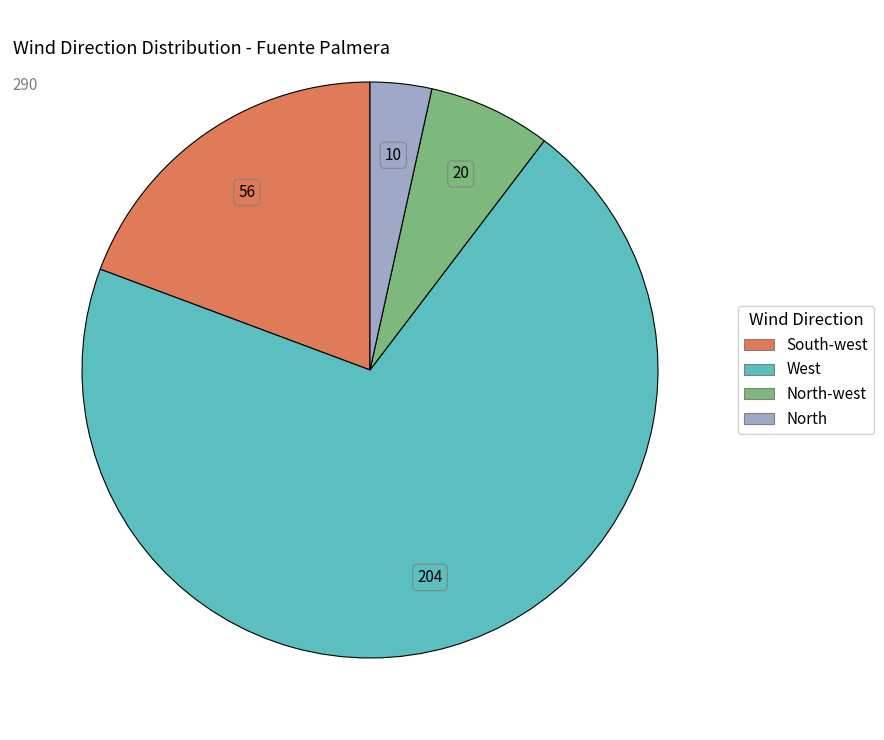

Is there any slice that represents more than half of the pie?

Yes